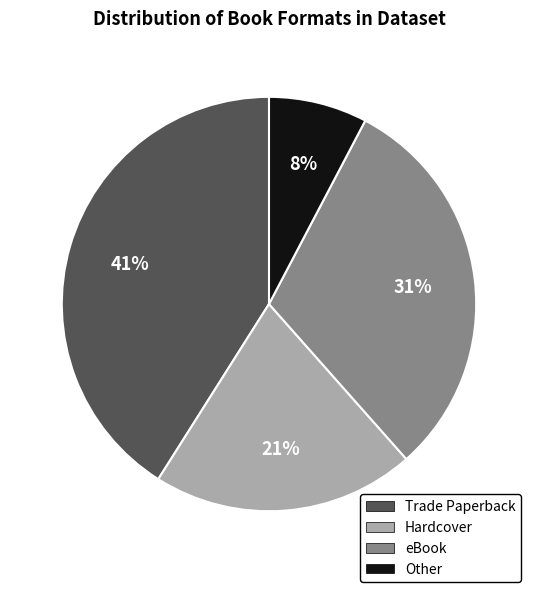

Does any single category account for the majority?

No